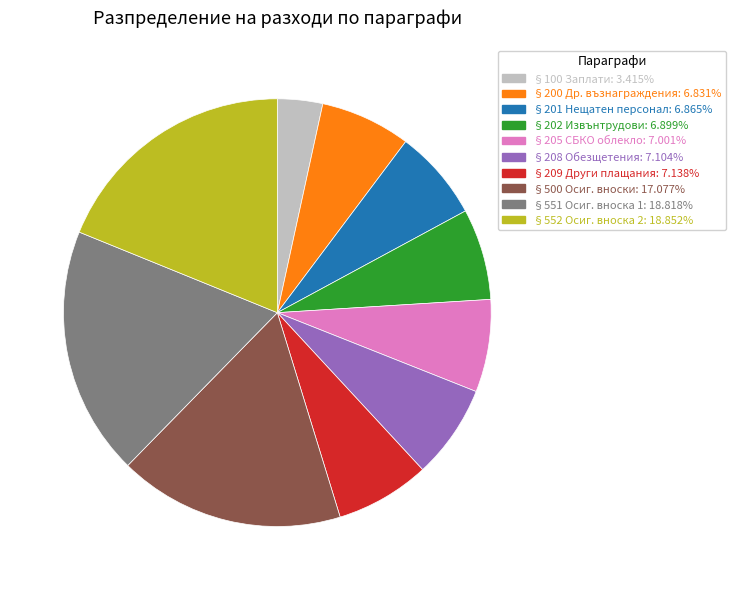

Is there a majority slice in this chart?

No